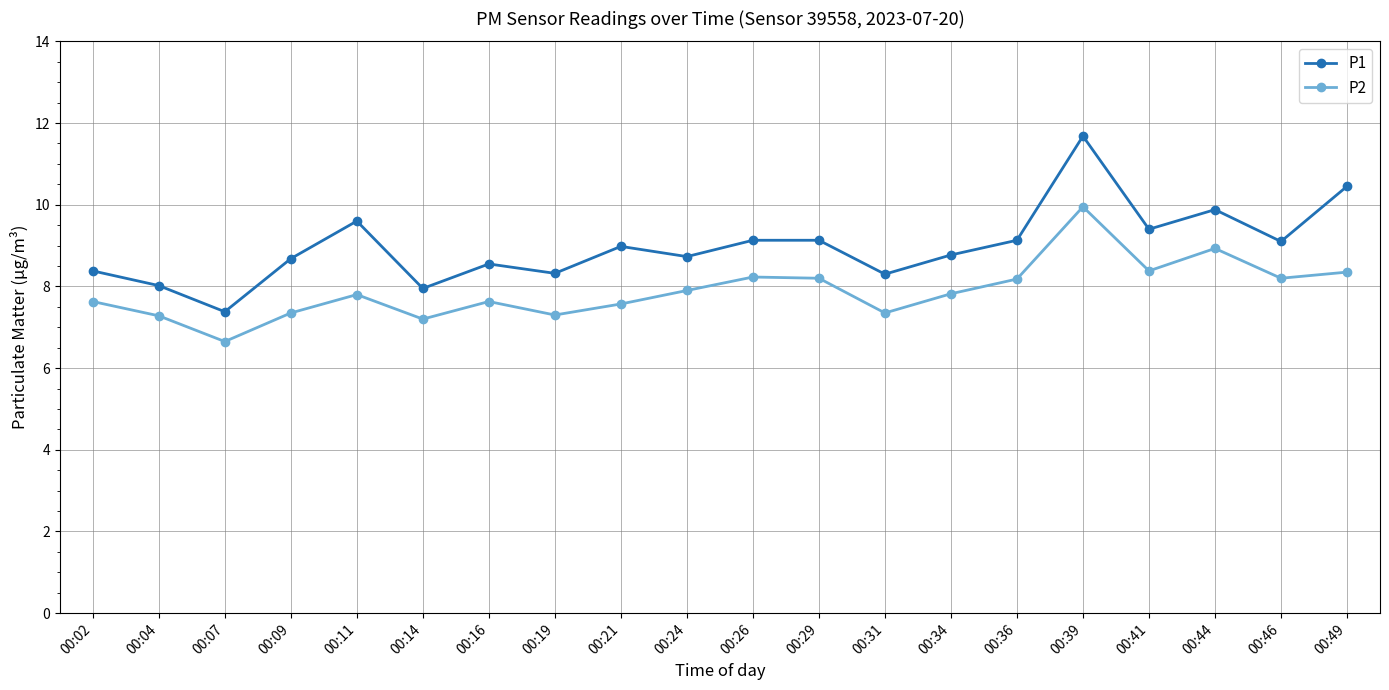

Which series has the largest range (max minus min)?

P1